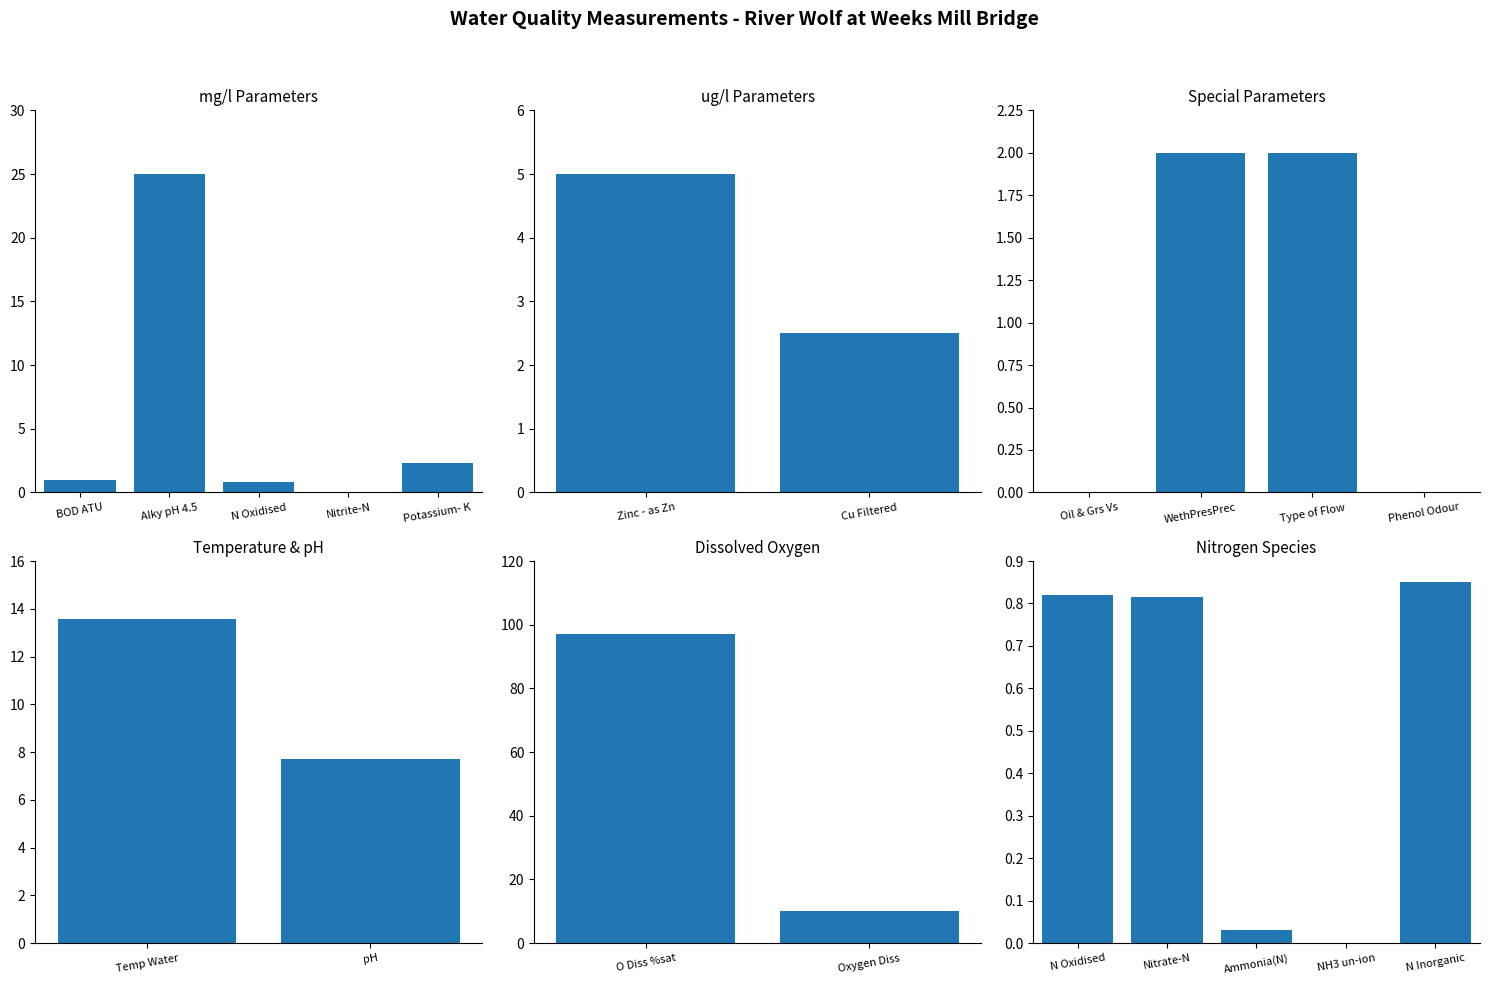

What position from the left is WethPresPrec?

10